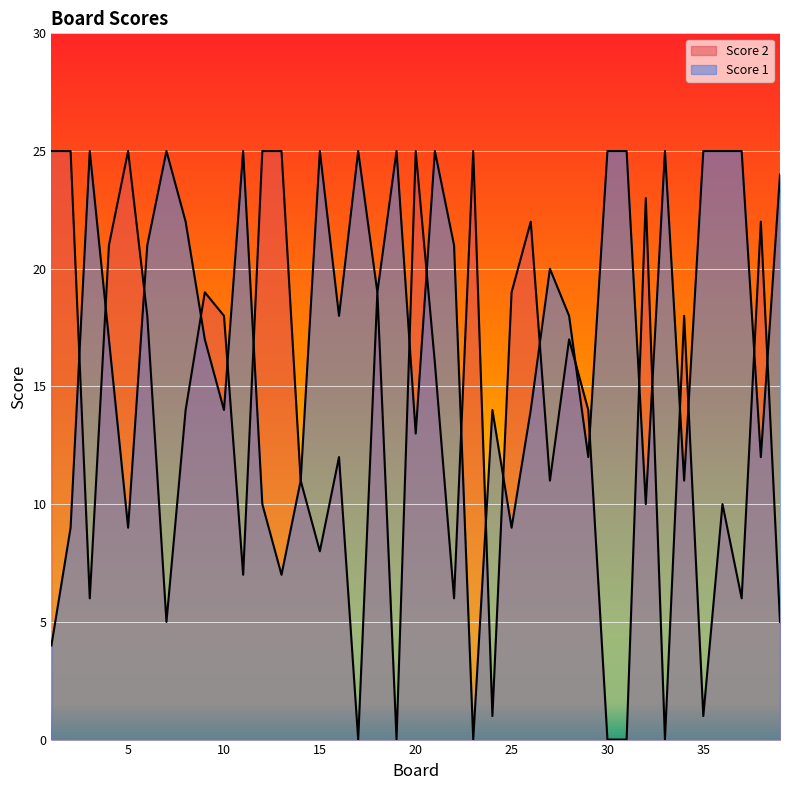

Reading left to right, transcribe all the data shown in this chart.

Score 2: 25	25	6	21	25	18	5	14	19	18	7	25	25	11	8	12	0	19	0	25	16	6	25	1	19	22	11	17	14	0	0	23	0	18	1	10	6	22	5
Score 1: 4	9	25	17	9	21	25	22	17	14	25	10	7	11	25	18	25	19	25	13	25	21	0	14	9	14	20	18	12	25	25	10	25	11	25	25	25	12	24